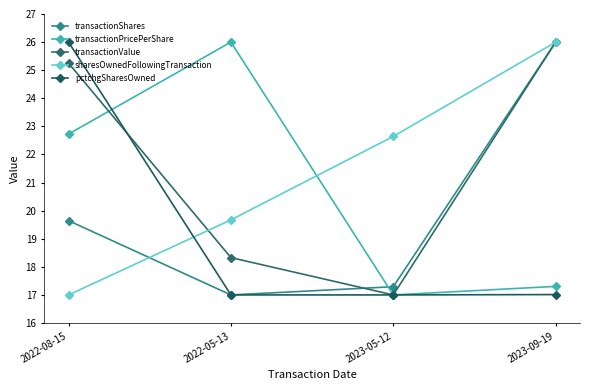

Is it true that pctchgSharesOwned equals 17.0 at 2022-05-13?

True